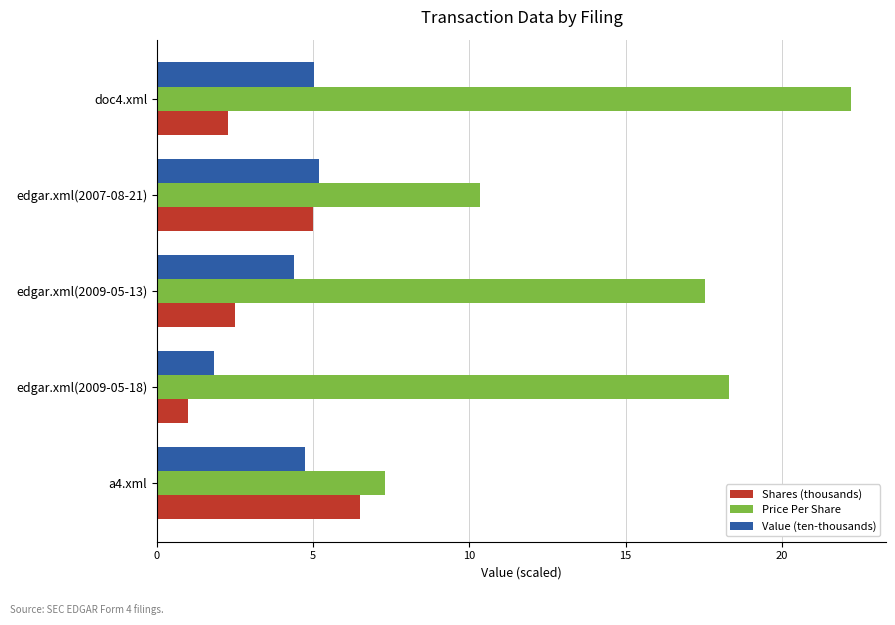

Which series has the widest spread of values?

Price Per Share